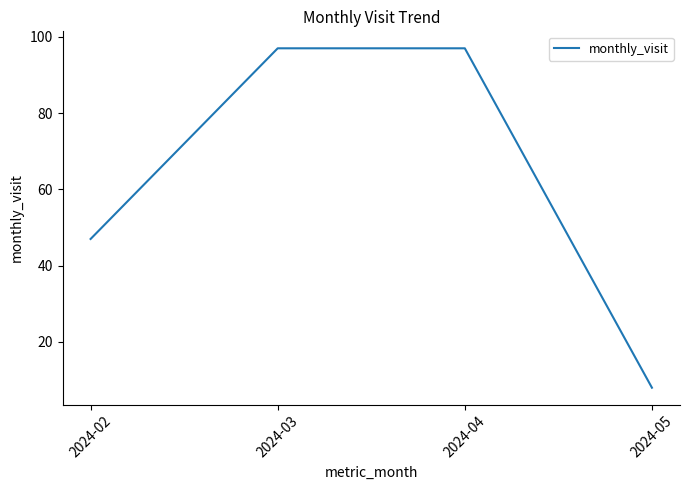

What is the difference between the second highest and minimum values?

89